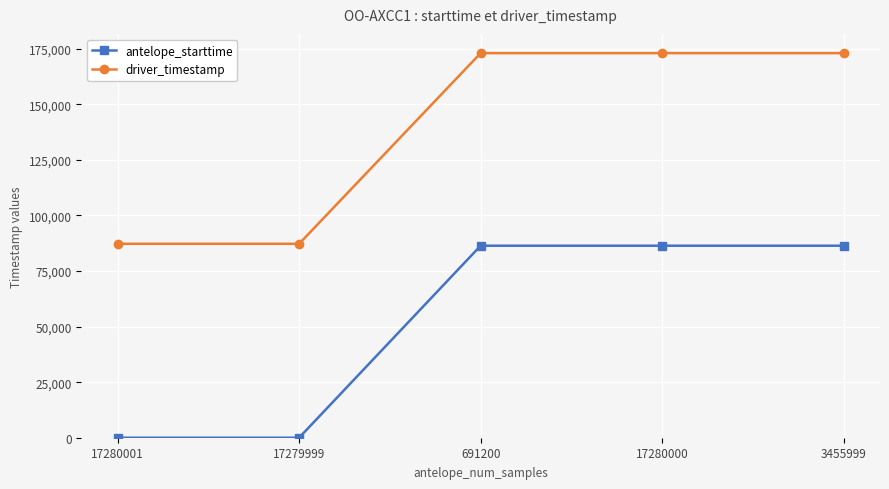

What is the average value of the driver_timestamp series?

138746.6